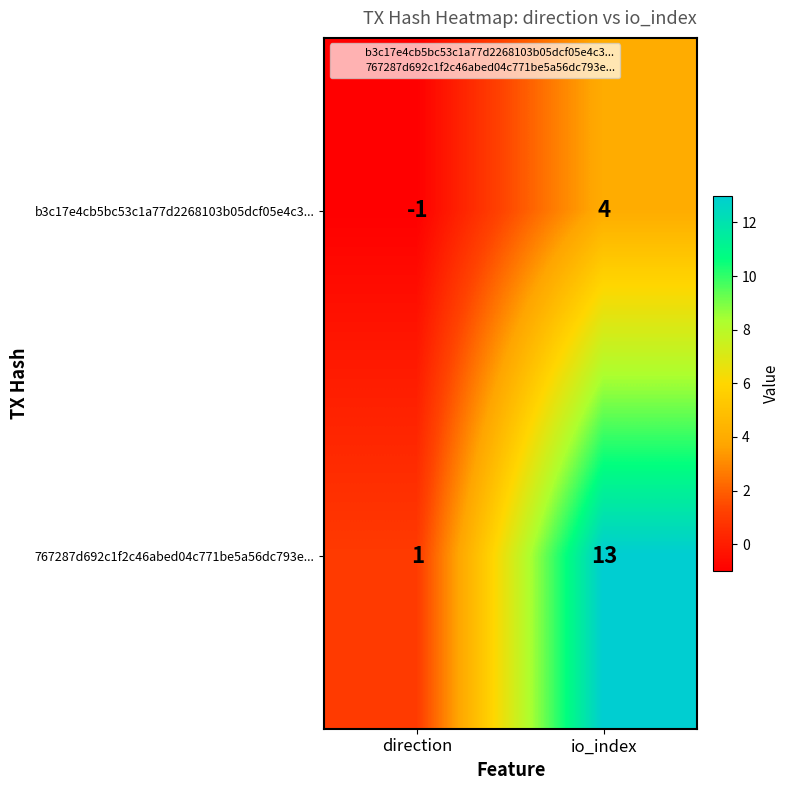

What is the highest value of the 767287d692c1f2c46abed04c771be5a56dc793e... series?

13